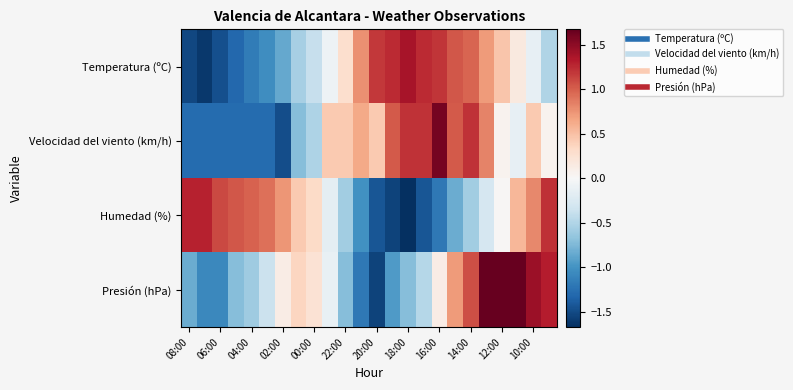

How many distinct data groups are displayed?

4